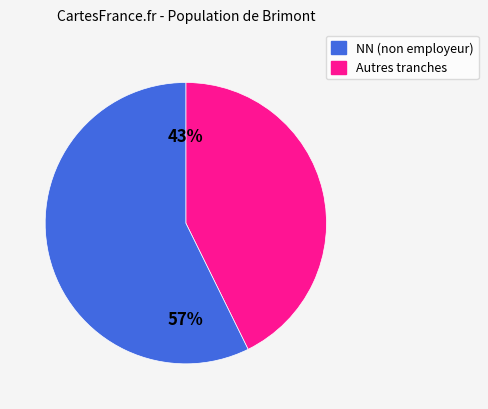

To the nearest percent, what is the average slice percentage?

50%